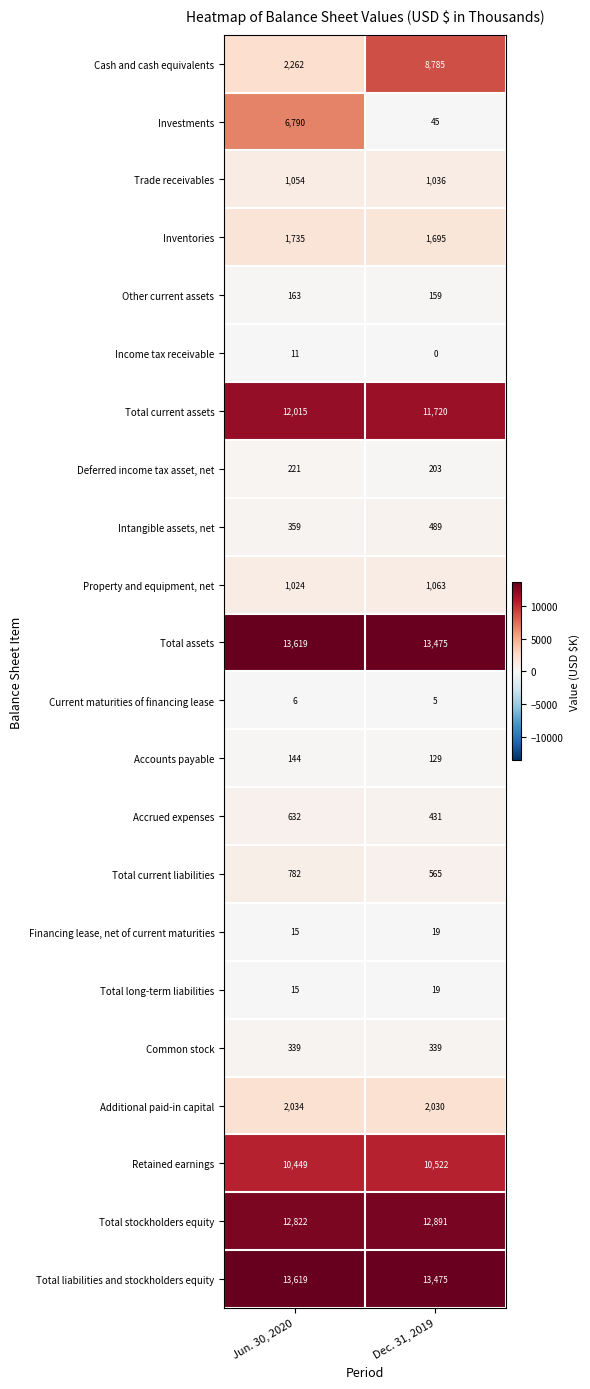

List the labels in order of Retained earnings value, largest first.

Dec. 31, 2019, Jun. 30, 2020